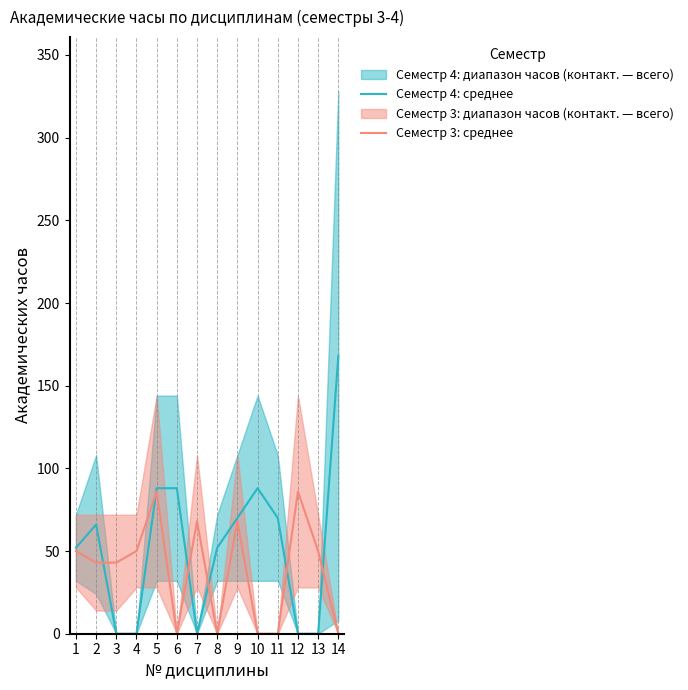

List the labels in order of Семестр 3: среднее value, largest first.

5, 12, 7, 9, 1, 4, 13, 2, 3, 6, 8, 10, 11, 14